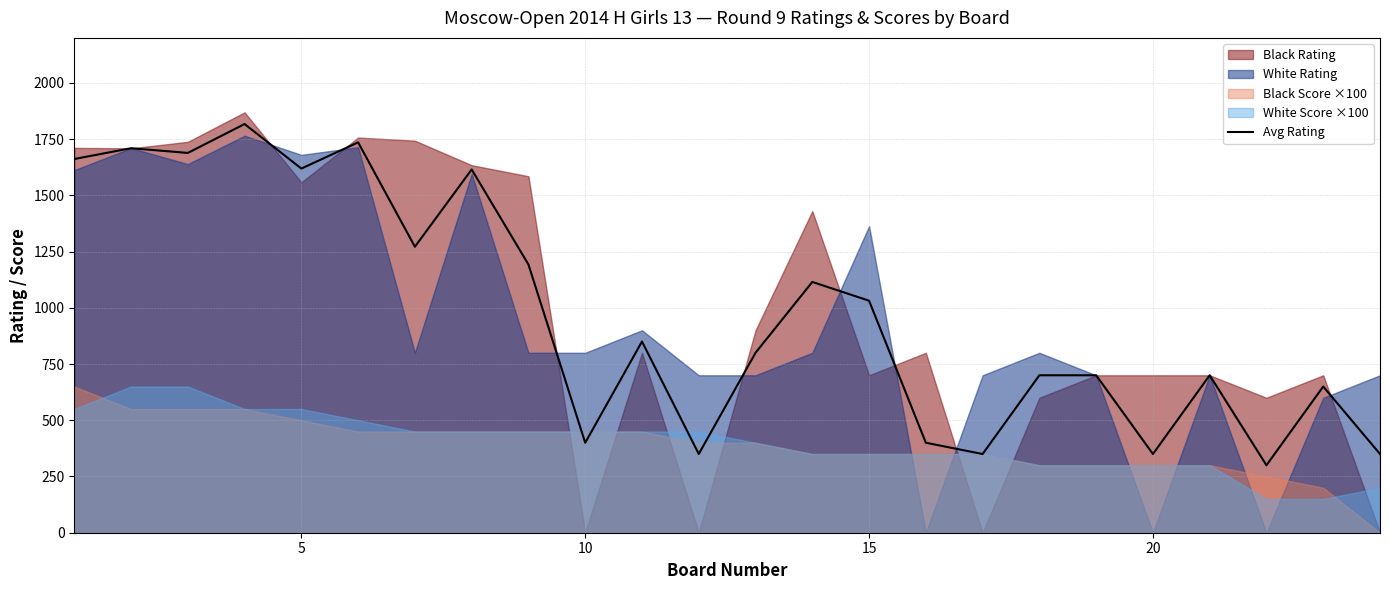

The chart shows a value of 115.4 at 21. True or false?

False